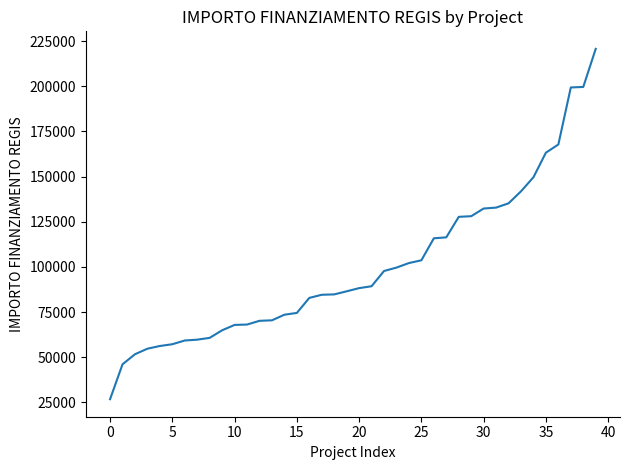

What is the difference between the maximum and second lowest values?

174618.5